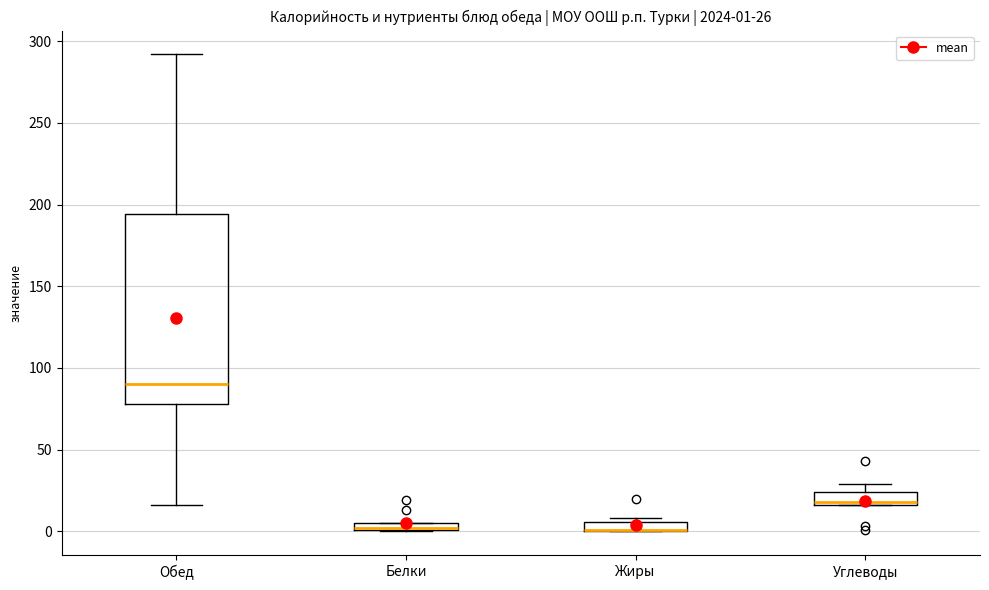

Comparing the boxes themselves (not the whiskers), which one is the tallest?

Обед